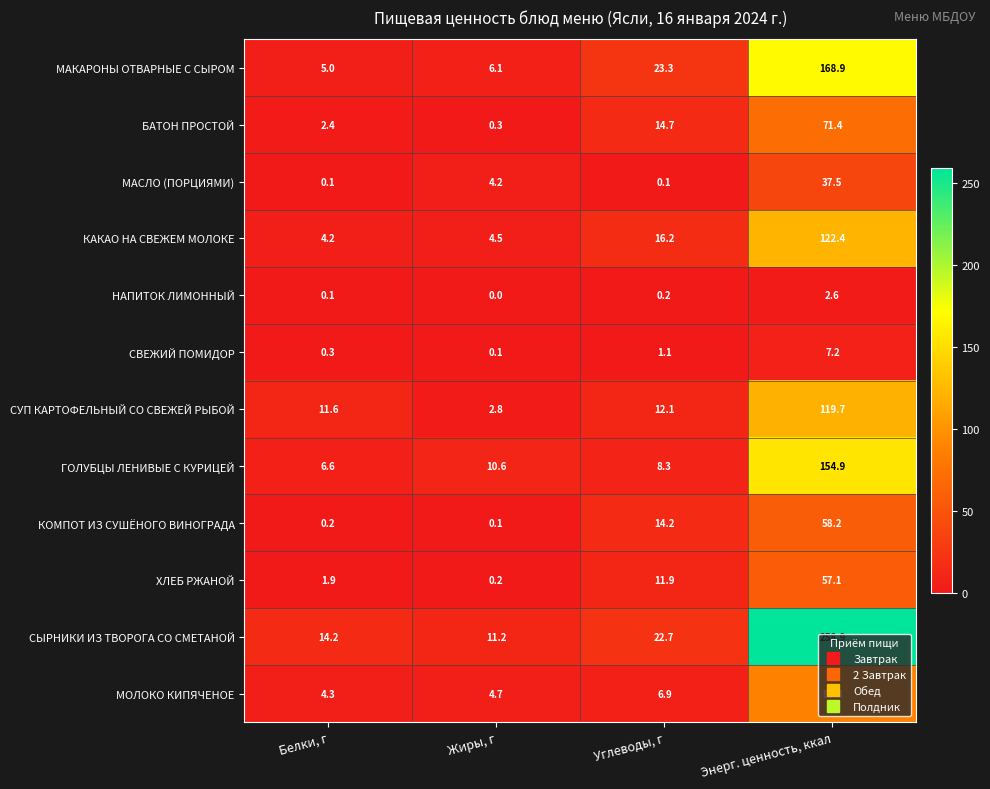

At how many categories does at least one series exceed 23?

2